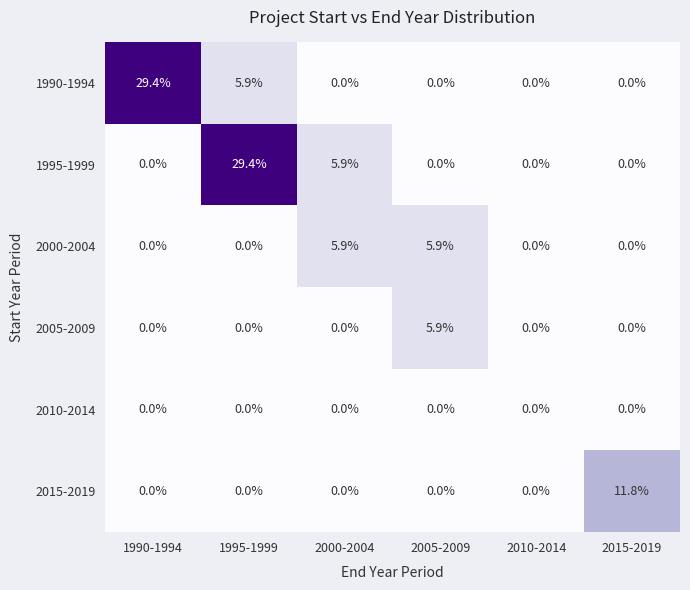

What value does the 1990-1994 series have at 1990-1994?

29.4